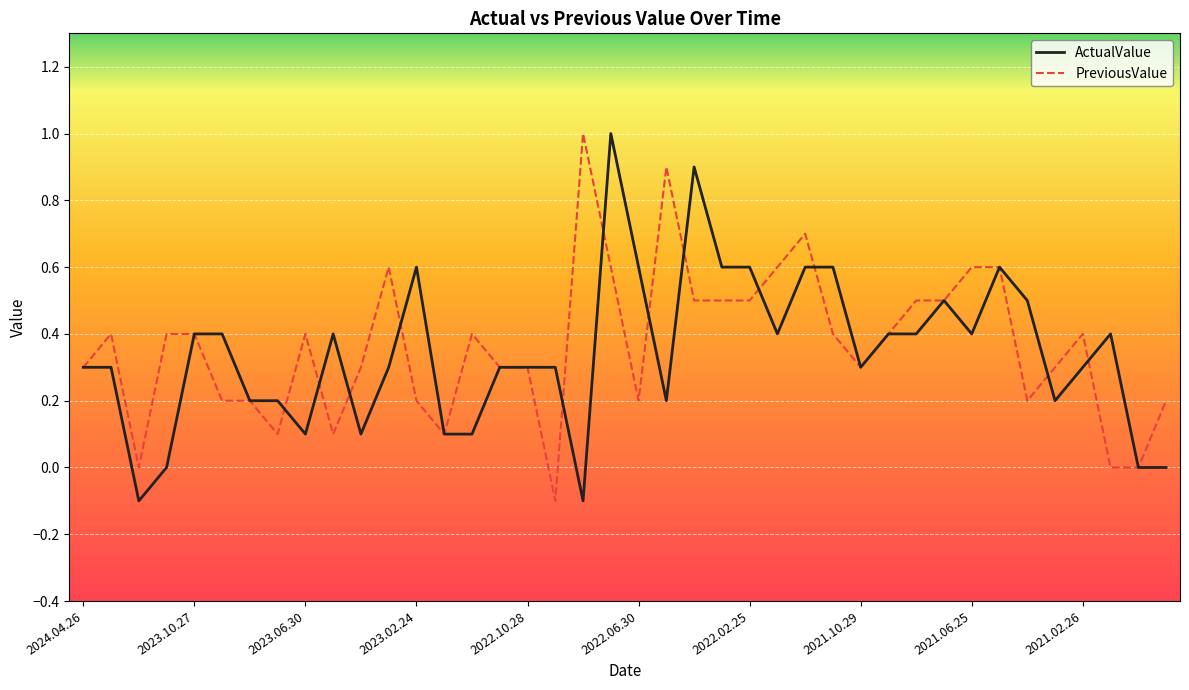

What is the greatest value displayed?

1.0